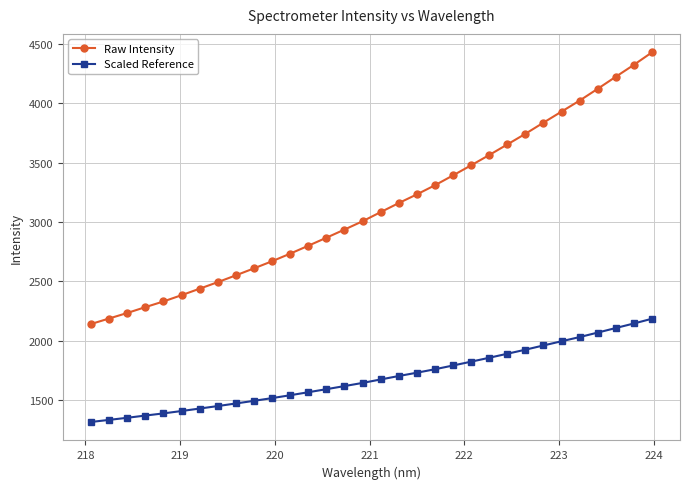

List the series in order of their peak value, highest first.

Raw Intensity, Scaled Reference